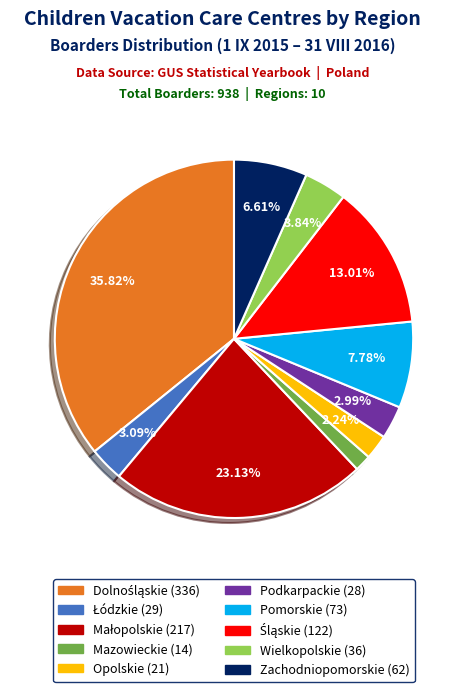

Between Pomorskie and Opolskie, which is larger?

Pomorskie